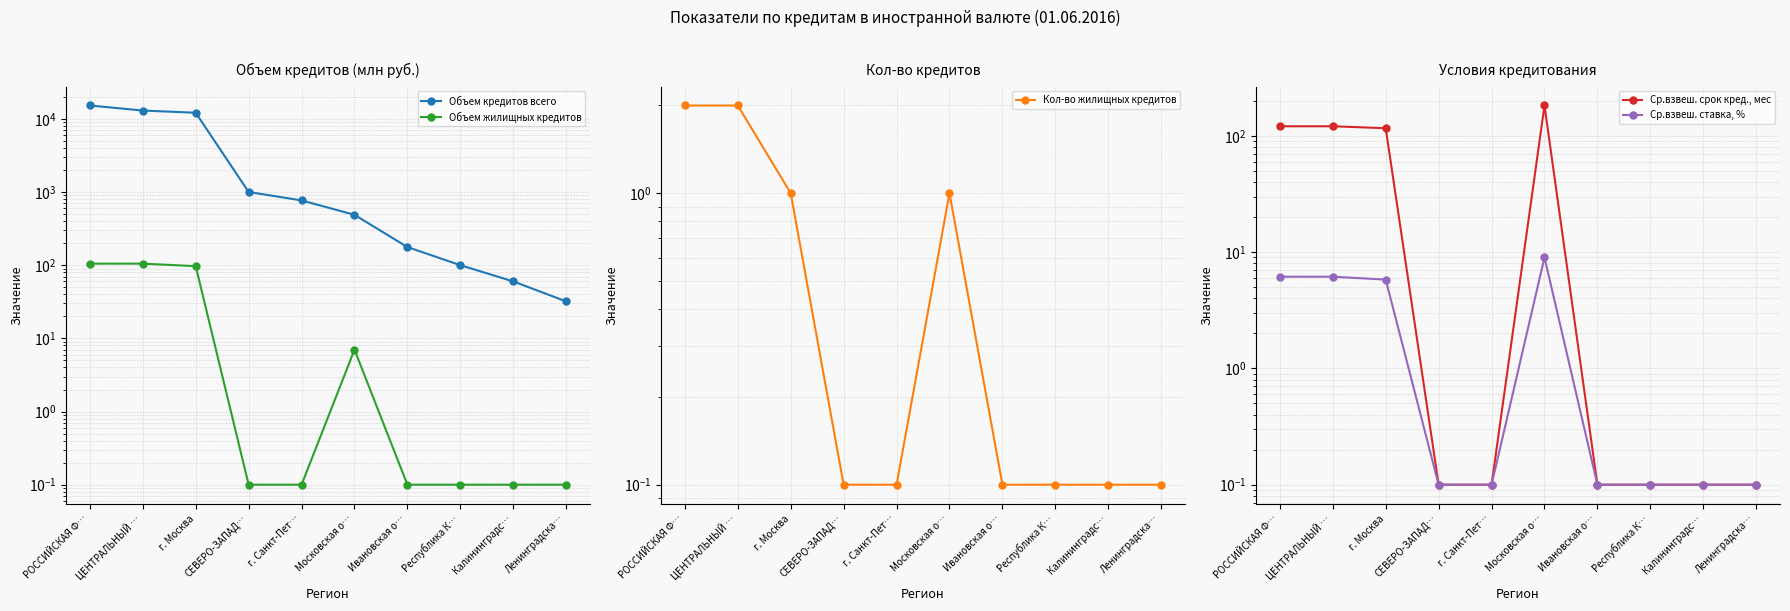

How many lines are shown in the chart?

5